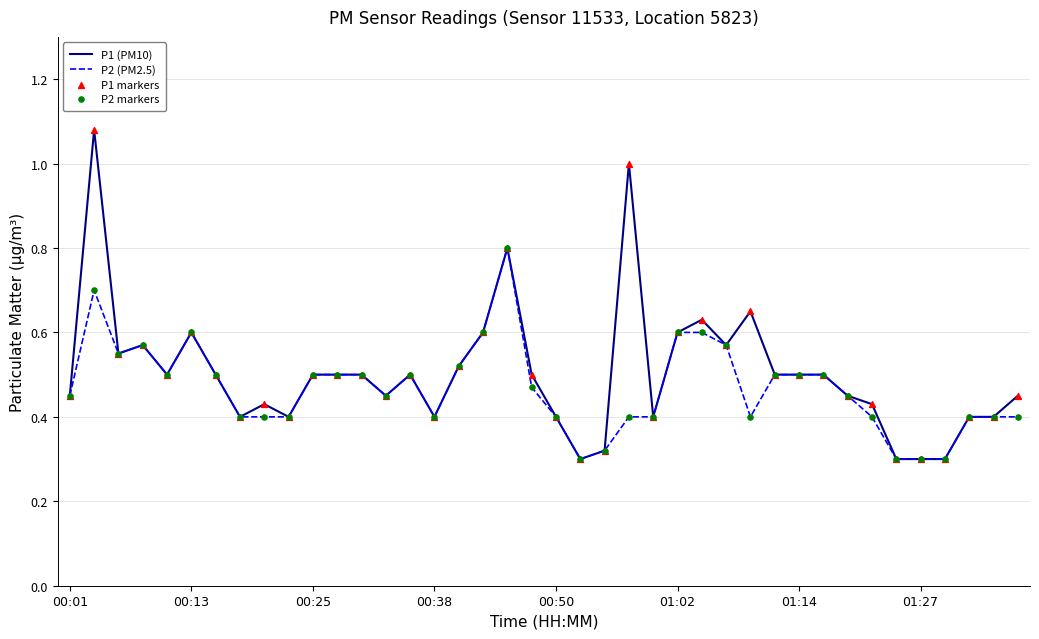

Which series has the largest range (max minus min)?

P1 (PM10)